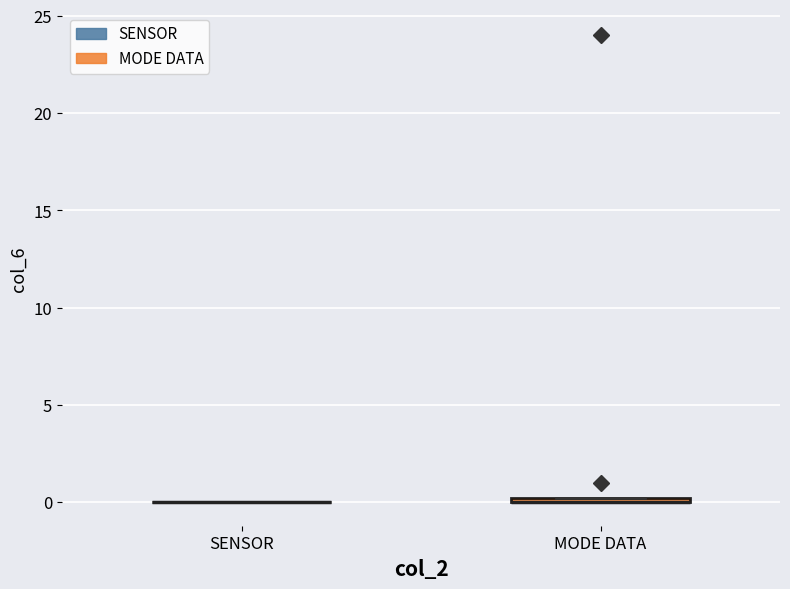

Where is the upper edge of the box for MODE DATA on the y-axis? The values are not printed on the chart, so give them approximately, as read against the axis.

0.5